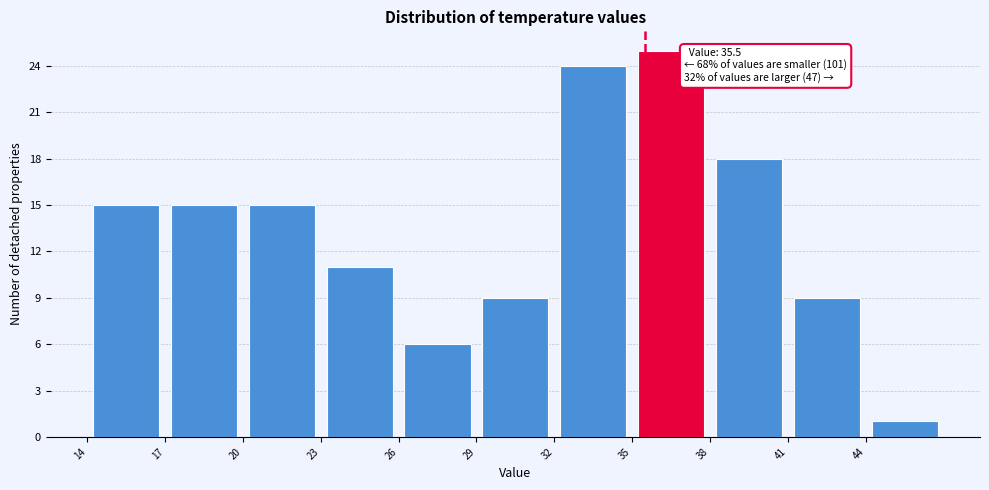

Which range on the x-axis has the tallest bar?

35 to 38